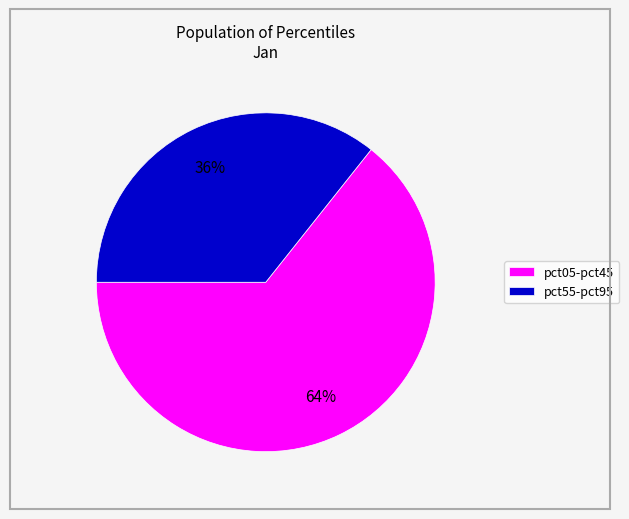

Is the sum of pct55-pct95 and pct05-pct45 greater than half?

Yes